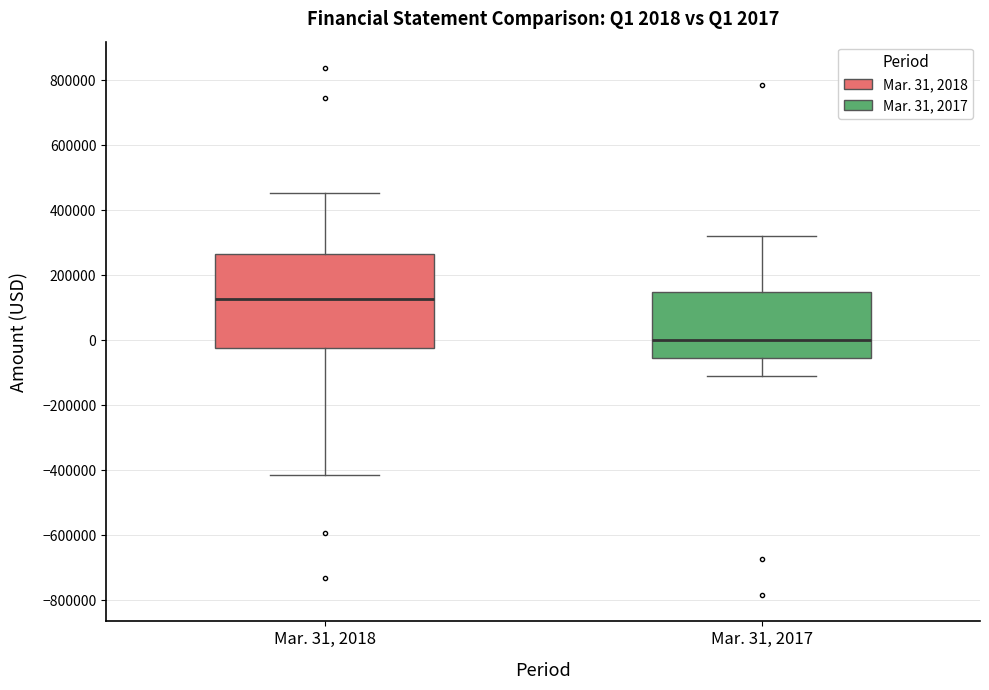

Comparing the boxes themselves (not the whiskers), which one is the tallest?

Mar. 31, 2018